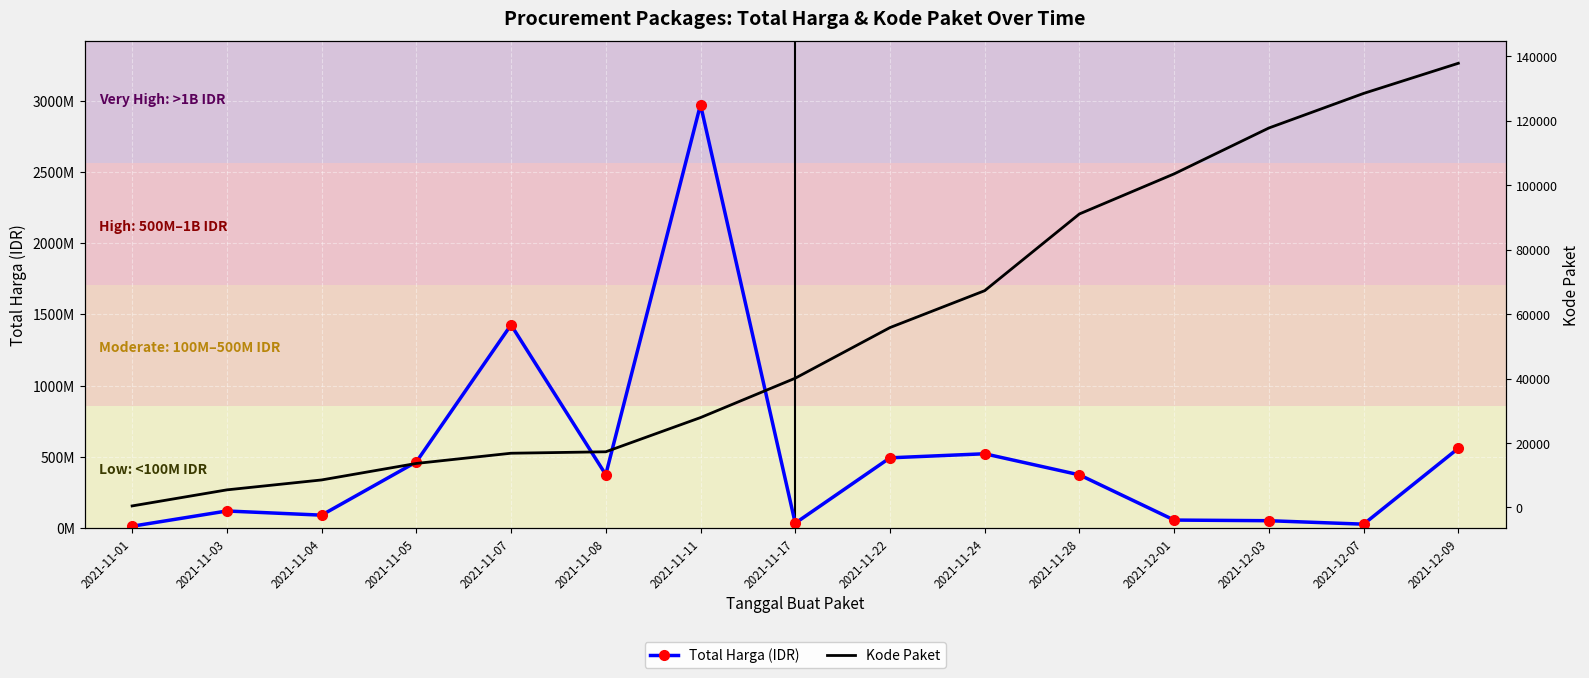

What is the value of the Total Harga (IDR) point at the 11th from the left?

373404000